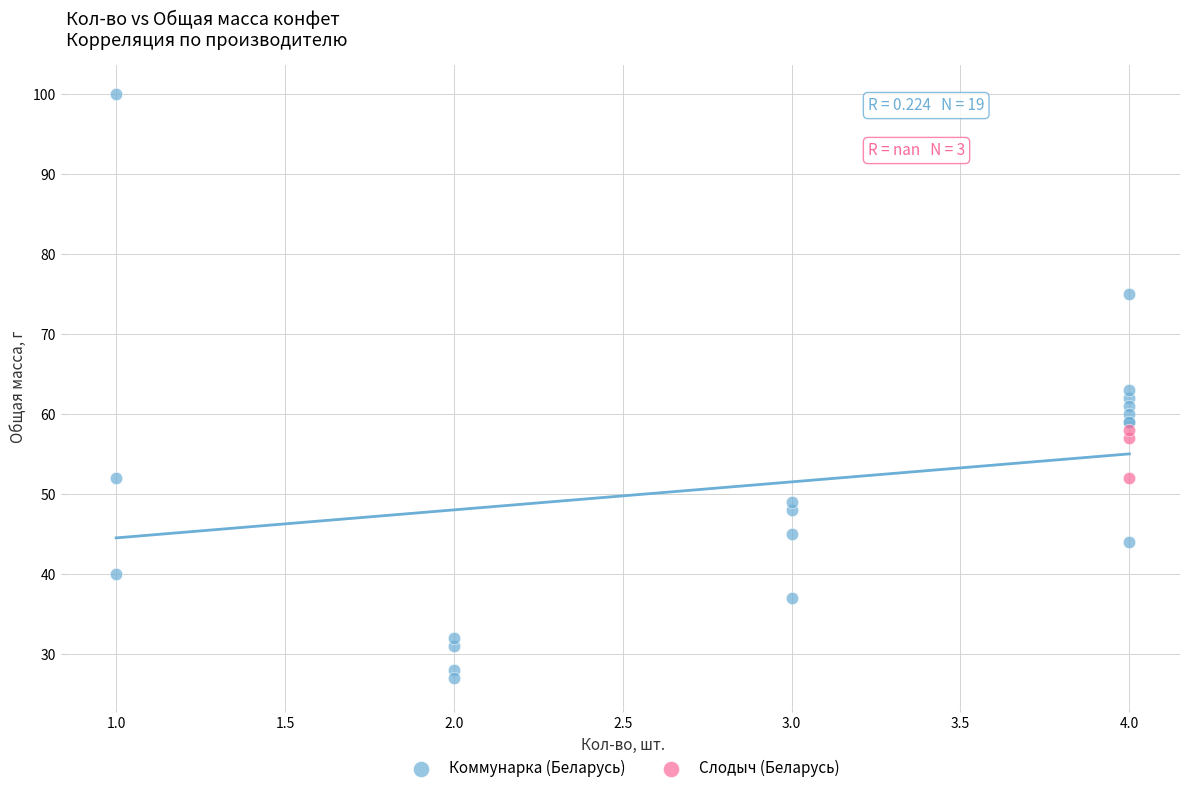

Which series contains the lowest Y value?

Коммунарка (Беларусь)